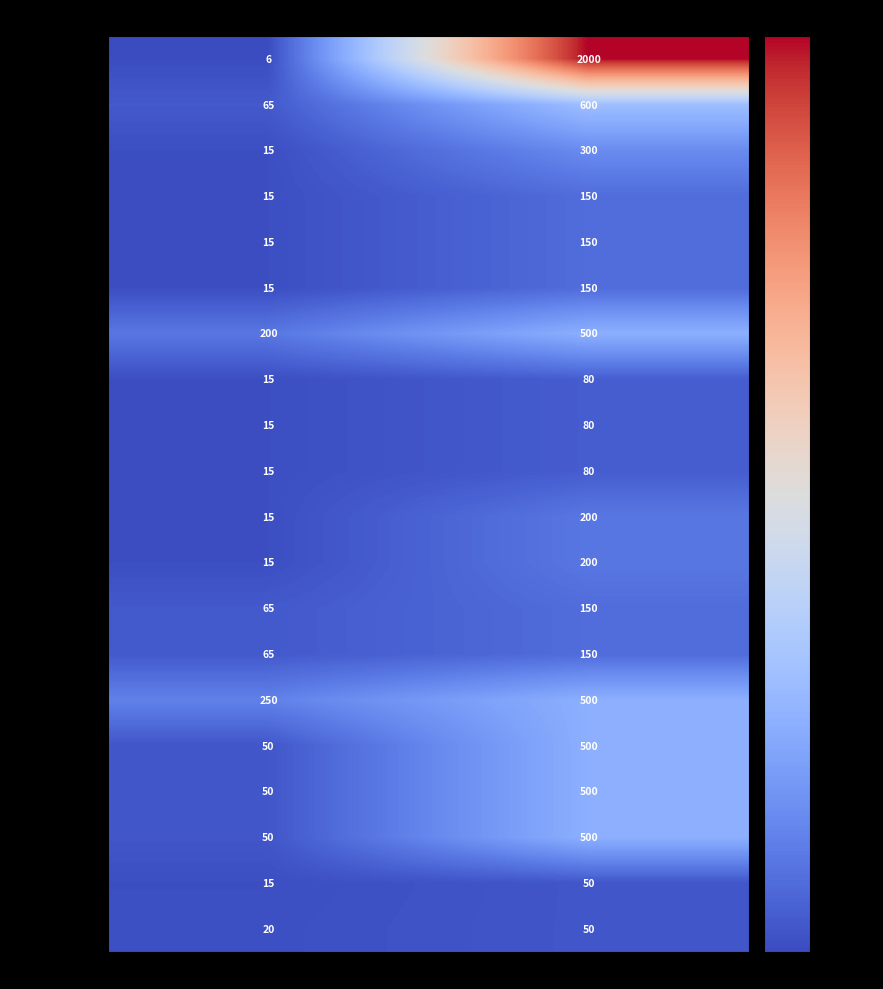

What is the total value across all series at Min Size?

971